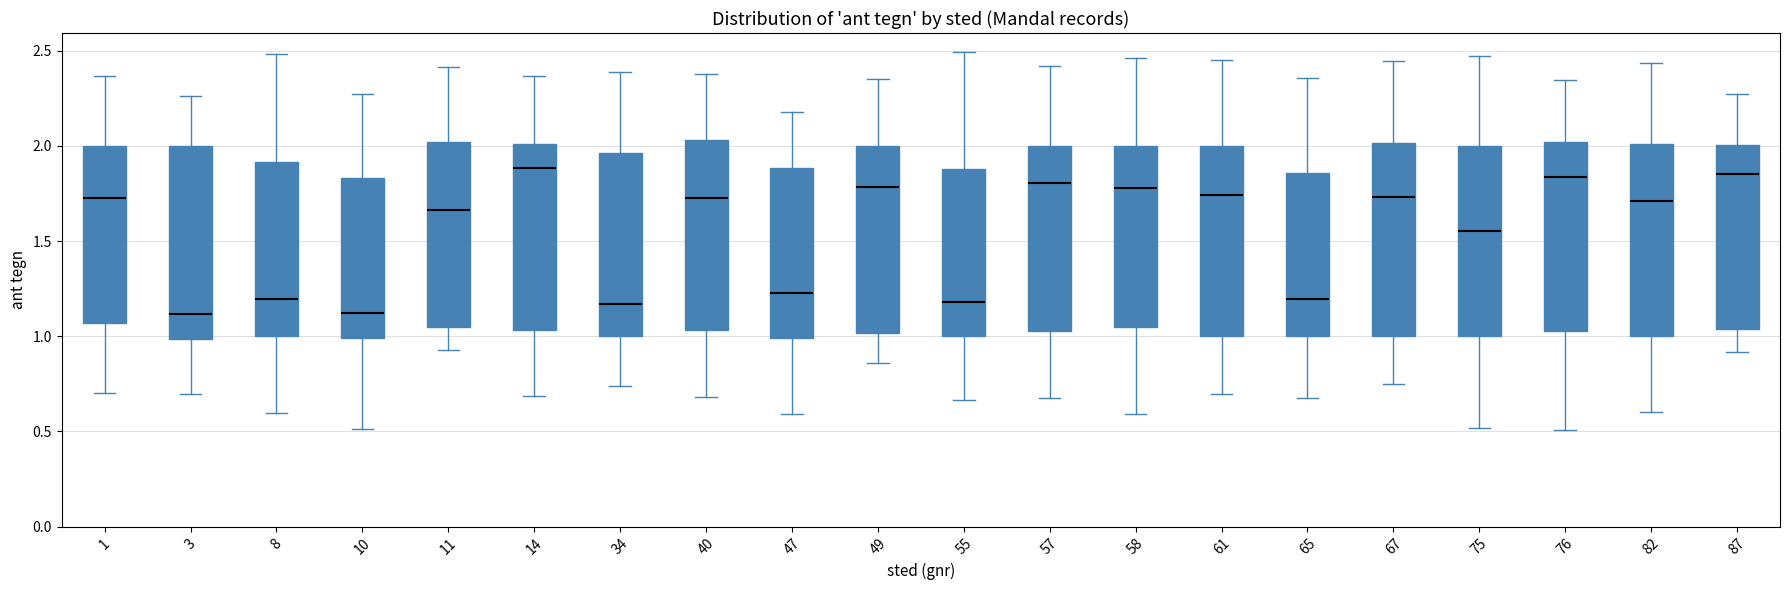

Reading left to right, transcribe this box plot: for each box, give where its median line is, the range the box spans, and where its two whiskers end, as read against the y-axis. The values are not printed on the chart, so give them approximately, as read against the axis.

1: median 1.75, box 1.05 to 2.00, whiskers 0.70 to 2.35
3: median 1.10, box 1.00 to 2.00, whiskers 0.70 to 2.25
8: median 1.20, box 1.00 to 1.90, whiskers 0.60 to 2.50
10: median 1.10, box 1.00 to 1.85, whiskers 0.50 to 2.25
11: median 1.65, box 1.05 to 2.00, whiskers 0.95 to 2.40
14: median 1.90, box 1.05 to 2.00, whiskers 0.70 to 2.35
34: median 1.15, box 1.00 to 1.95, whiskers 0.75 to 2.40
40: median 1.75, box 1.05 to 2.05, whiskers 0.70 to 2.40
47: median 1.25, box 1.00 to 1.90, whiskers 0.60 to 2.20
49: median 1.80, box 1.00 to 2.00, whiskers 0.85 to 2.35
55: median 1.20, box 1.00 to 1.90, whiskers 0.65 to 2.50
57: median 1.80, box 1.05 to 2.00, whiskers 0.70 to 2.40
58: median 1.80, box 1.05 to 2.00, whiskers 0.60 to 2.45
61: median 1.75, box 1.00 to 2.00, whiskers 0.70 to 2.45
65: median 1.20, box 1.00 to 1.85, whiskers 0.70 to 2.35
67: median 1.75, box 1.00 to 2.00, whiskers 0.75 to 2.45
75: median 1.55, box 1.00 to 2.00, whiskers 0.50 to 2.45
76: median 1.85, box 1.05 to 2.00, whiskers 0.50 to 2.35
82: median 1.70, box 1.00 to 2.00, whiskers 0.60 to 2.45
87: median 1.85, box 1.05 to 2.00, whiskers 0.90 to 2.25